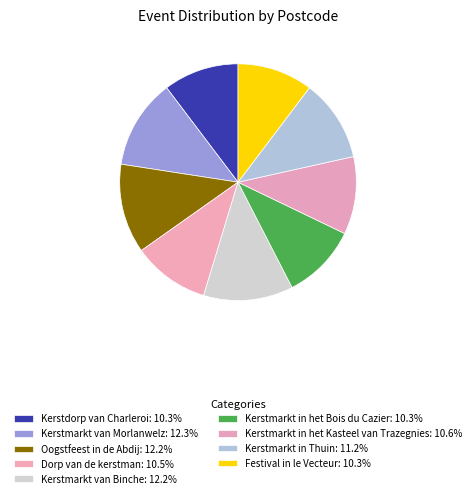

What portion of the pie excludes Kerstmarkt van Binche?

87.8%